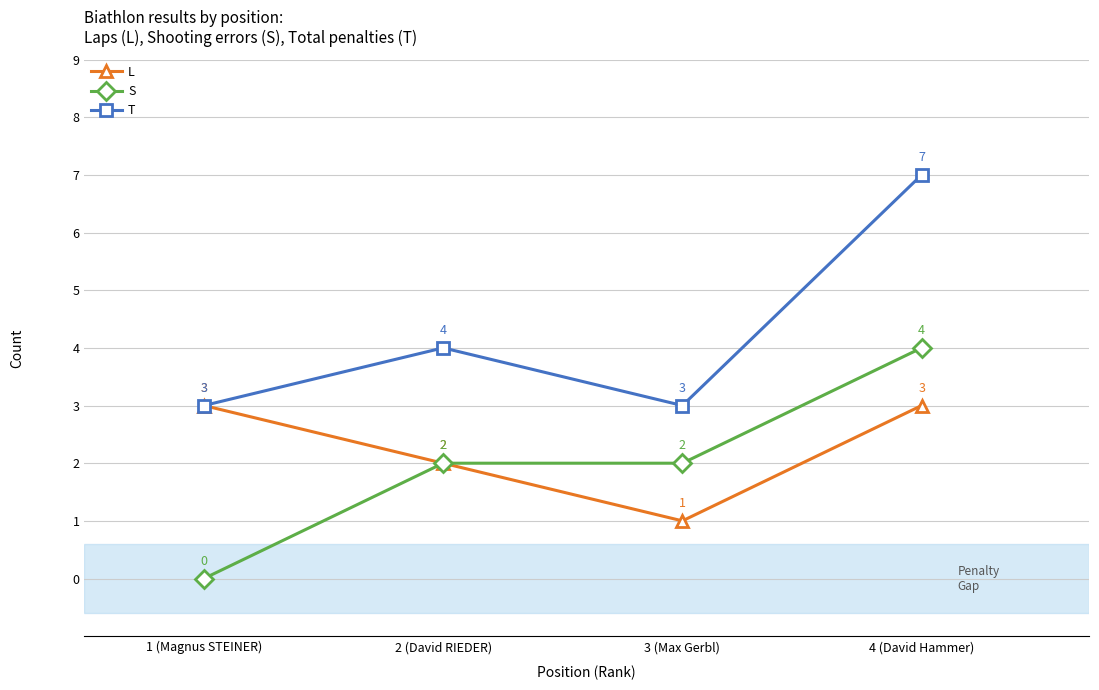

What is the maximum value shown in the chart?

7